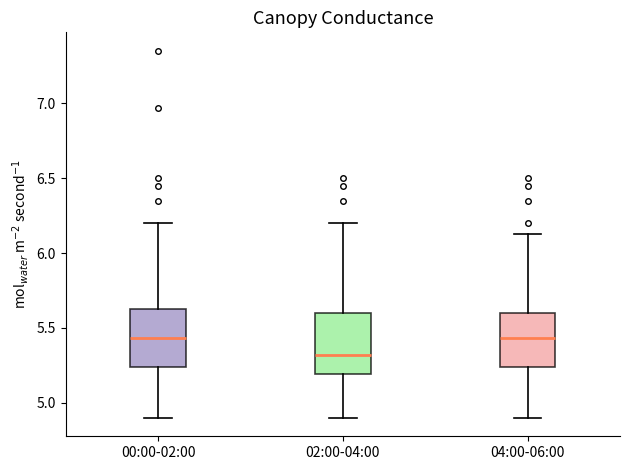

Reading left to right, read every box against the y-axis: the position of its median line, the range the box covers, and the ends of its whiskers. The values are not printed on the chart, so give them approximately, as read against the axis.

00:00-02:00: median 5.45, box 5.25 to 5.65, whiskers 4.90 to 6.20
02:00-04:00: median 5.30, box 5.20 to 5.60, whiskers 4.90 to 6.20
04:00-06:00: median 5.45, box 5.25 to 5.60, whiskers 4.90 to 6.15